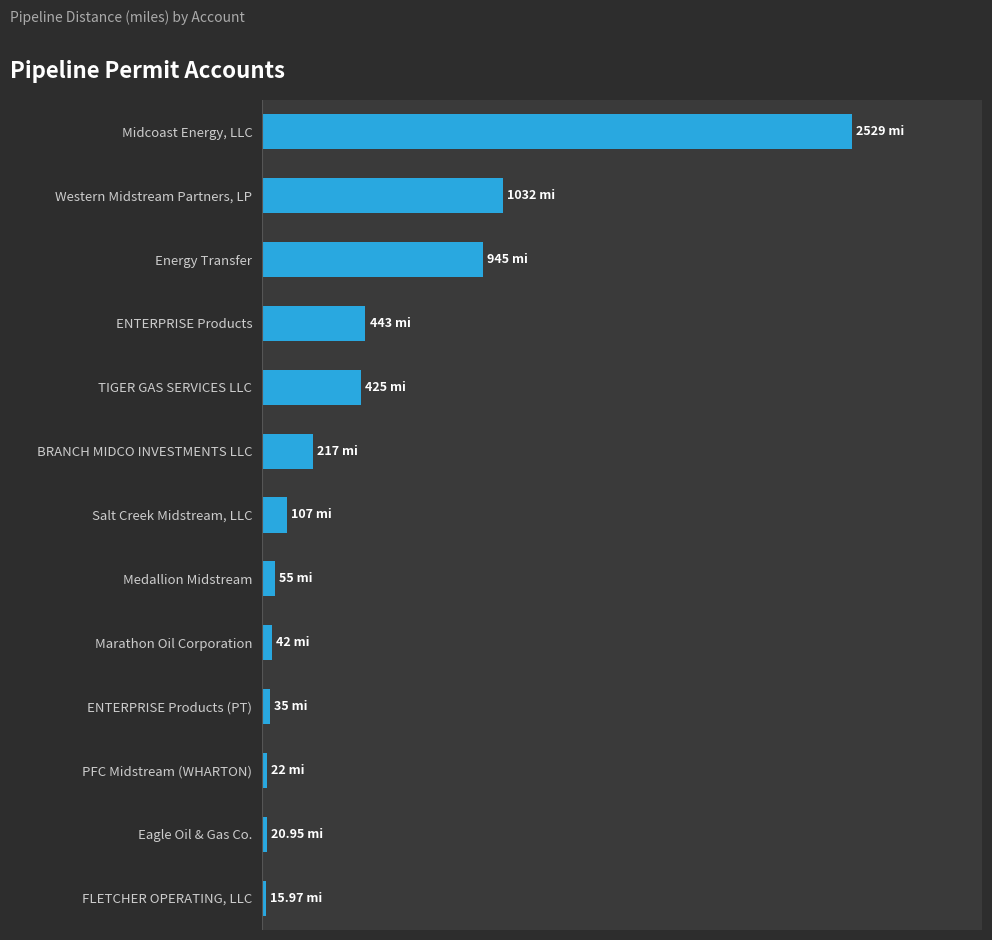

Are the bars horizontal?

Yes